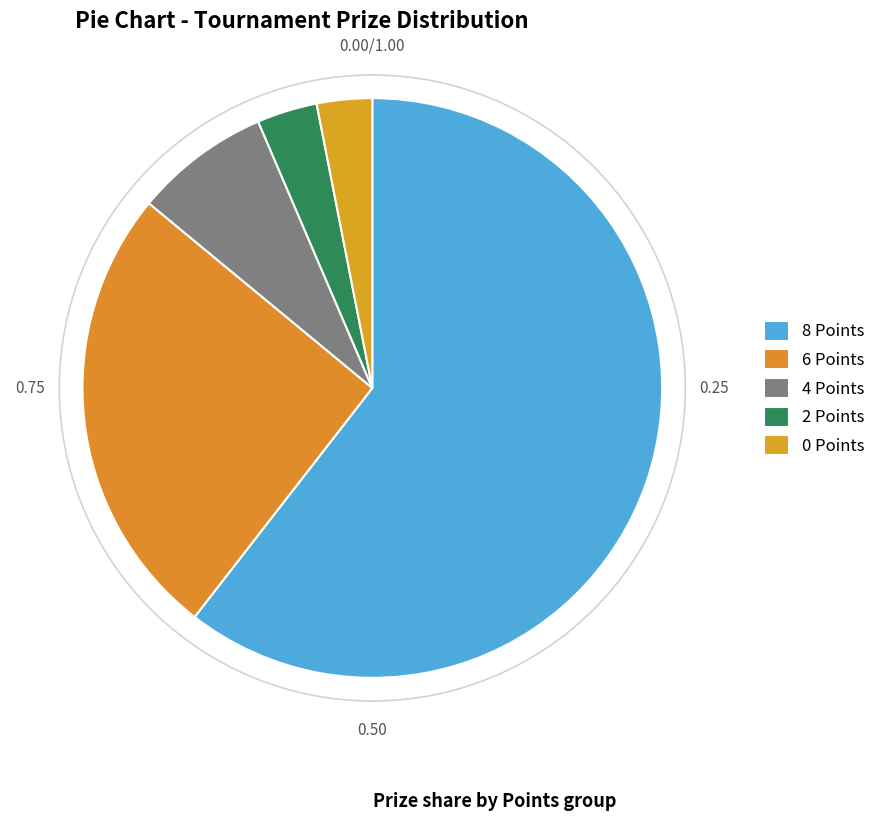

How many segments does this pie chart have?

5